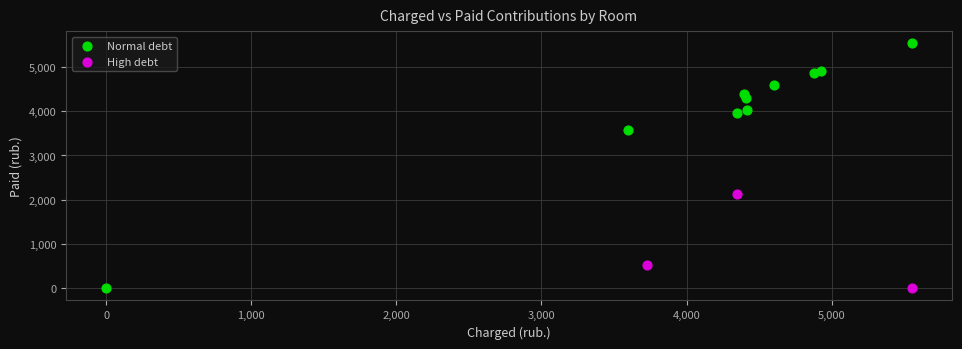

Which series reaches the maximum Y coordinate?

Normal debt